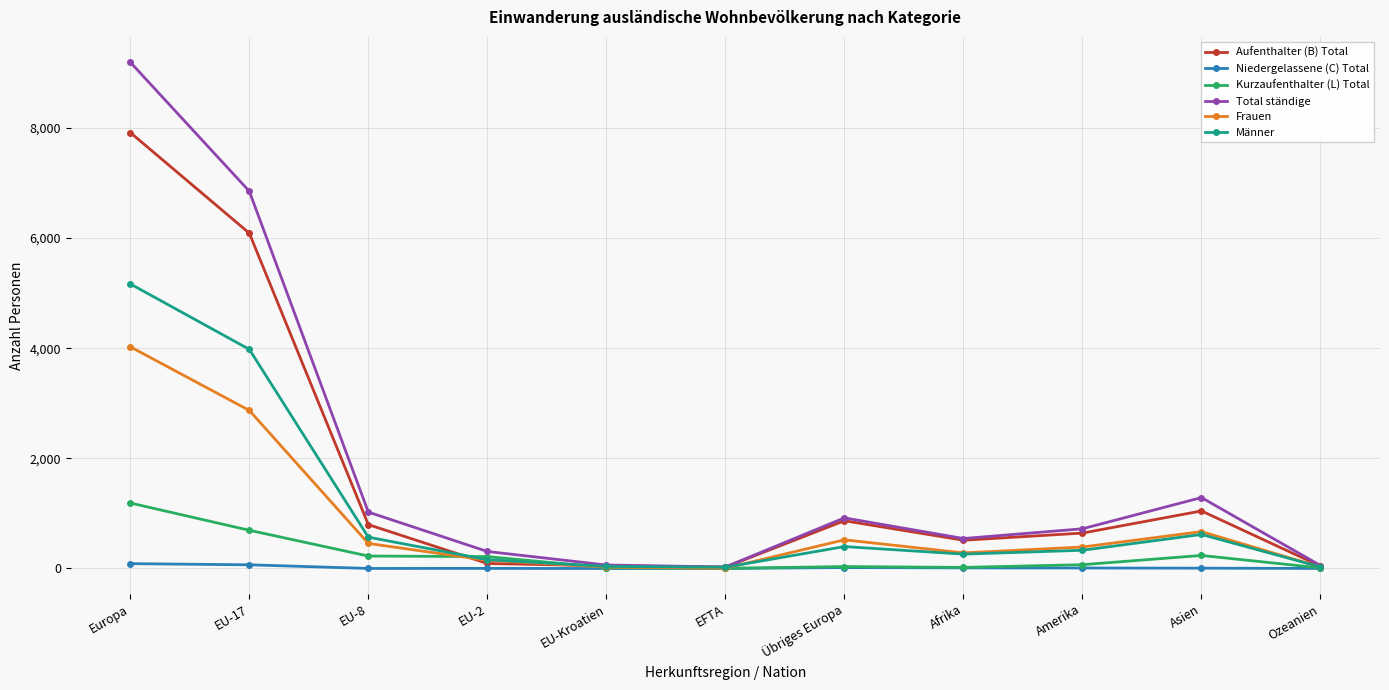

At which category does Frauen reach its first local peak?

Übriges Europa